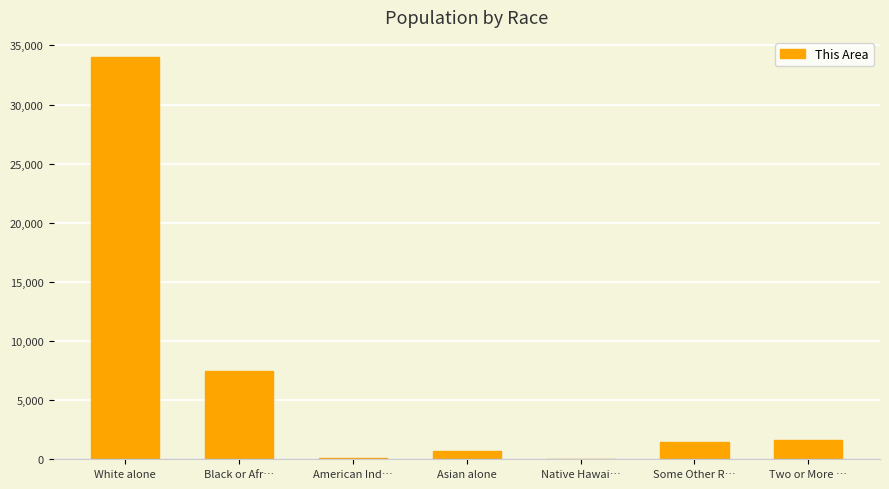

What is the greatest value displayed?

34021